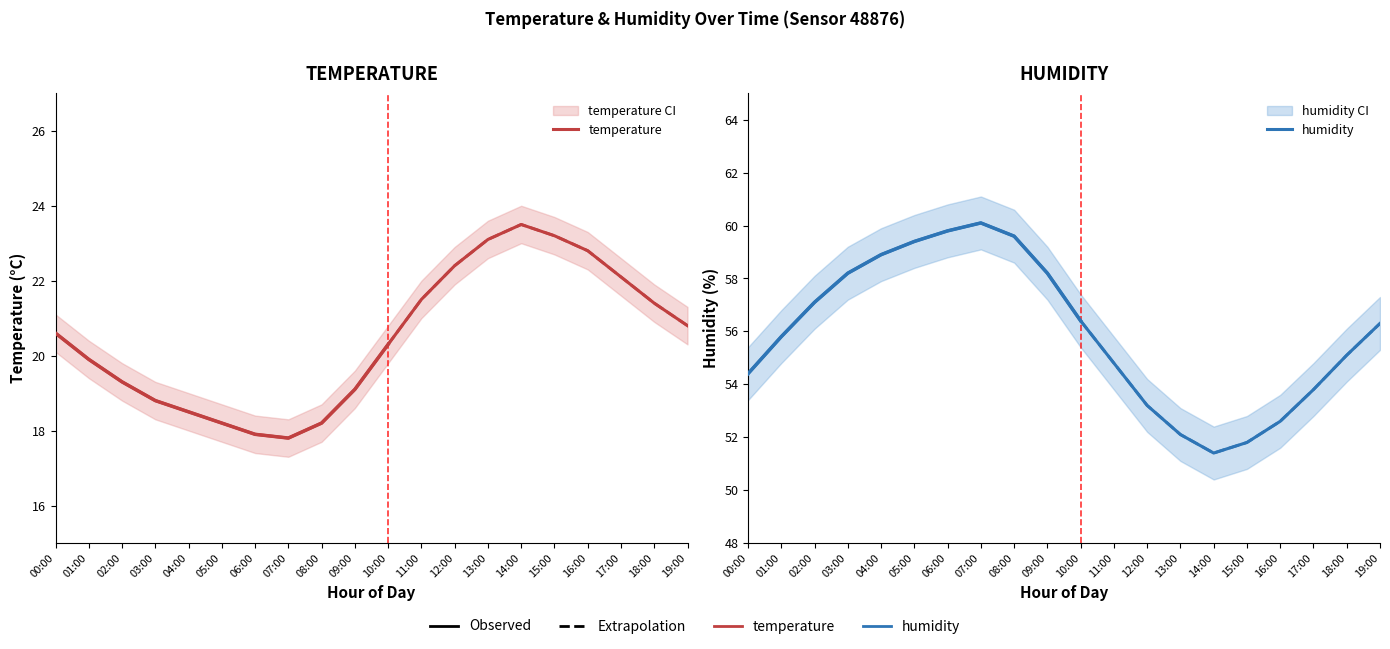

Reading left to right, transcribe all the data shown in this chart.

temperature: 20.6	19.9	19.3	18.8	18.5	18.2	17.9	17.8	18.2	19.1	20.3	21.5	22.4	23.1	23.5	23.2	22.8	22.1	21.4	20.8
humidity: 54.4	55.8	57.1	58.2	58.9	59.4	59.8	60.1	59.6	58.2	56.4	54.8	53.2	52.1	51.4	51.8	52.6	53.8	55.1	56.3